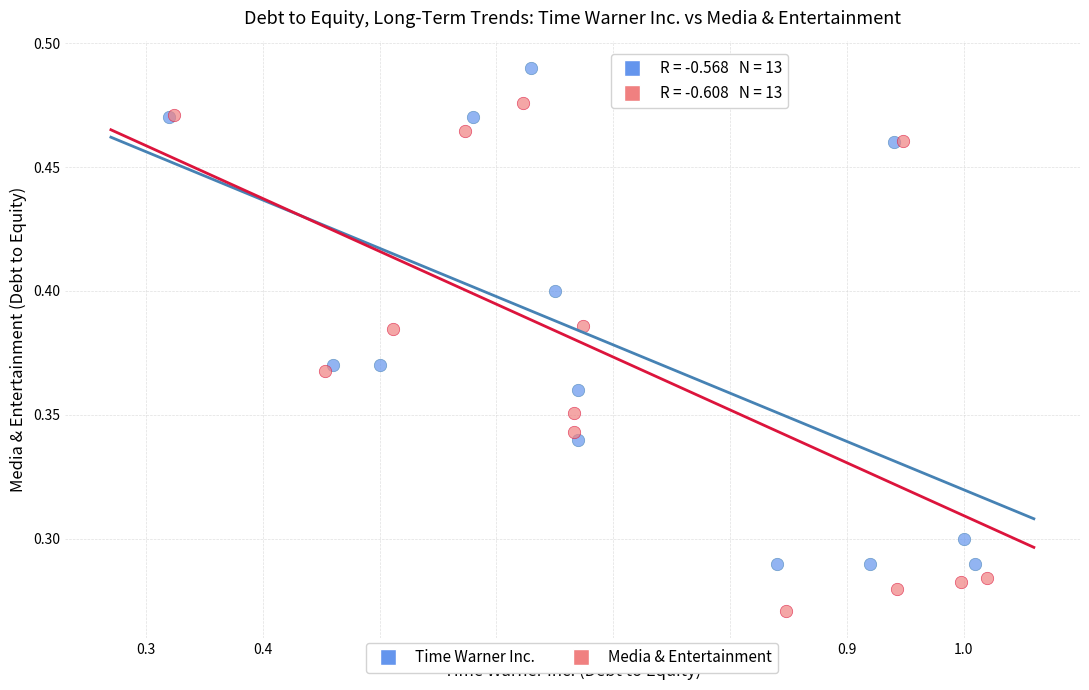

Which series reaches the minimum Y coordinate?

Media & Entertainment